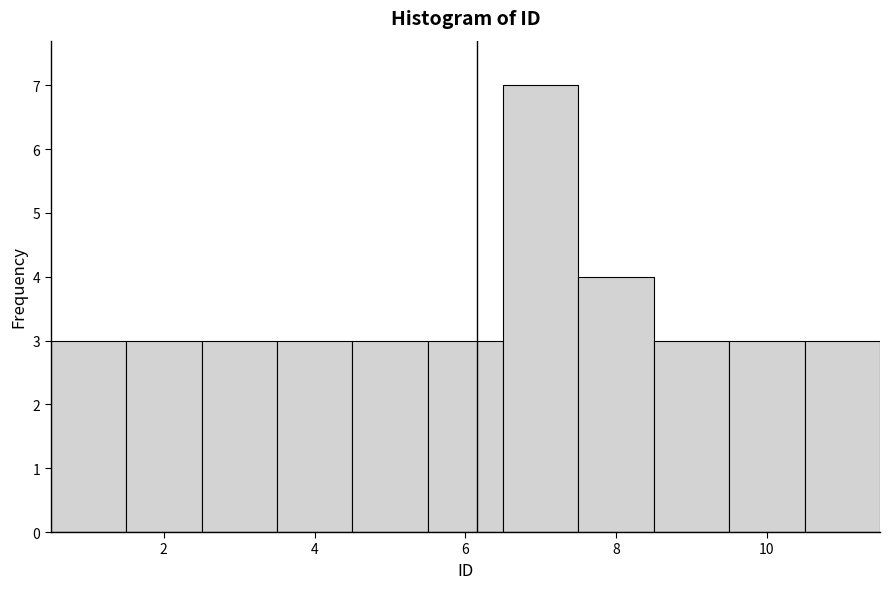

Reading left to right, list every bar in this chart as the range it spans on the x-axis followed by its height. Neither the bar edges nor the heights are printed on the chart, so give them approximately, as read against the axes.

0.5 to 1.5: 3
1.5 to 2.5: 3
2.5 to 3.5: 3
3.5 to 4.5: 3
4.5 to 5.5: 3
5.5 to 6.5: 3
6.5 to 7.5: 7
7.5 to 8.5: 4
8.5 to 9.5: 3
9.5 to 10.5: 3
10.5 to 11.5: 3